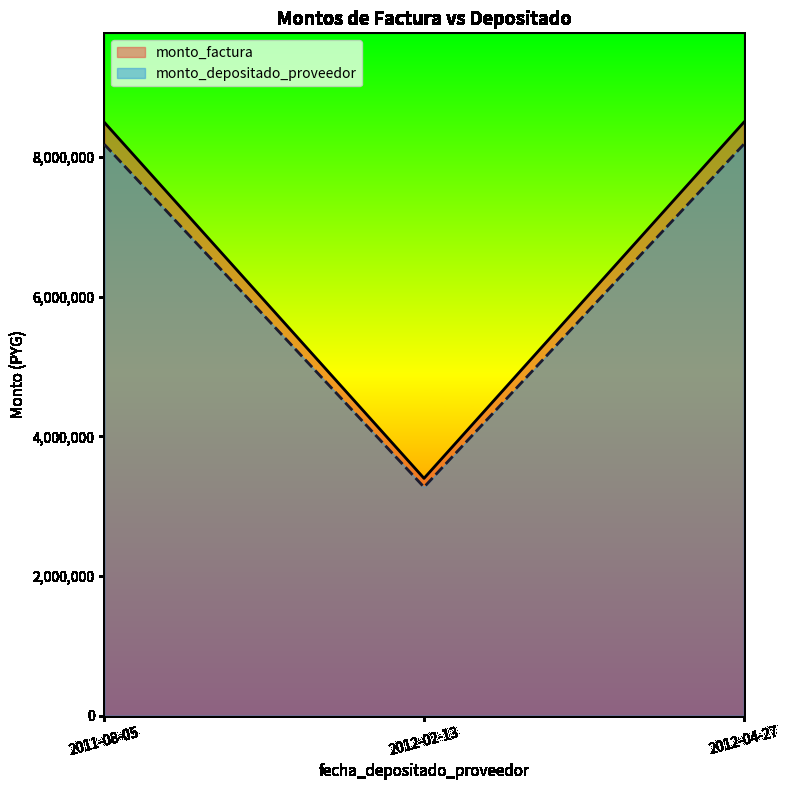

Is the value of monto_factura at 2011-08-05 greater than the value of monto_depositado_proveedor at 2012-04-27?

Yes